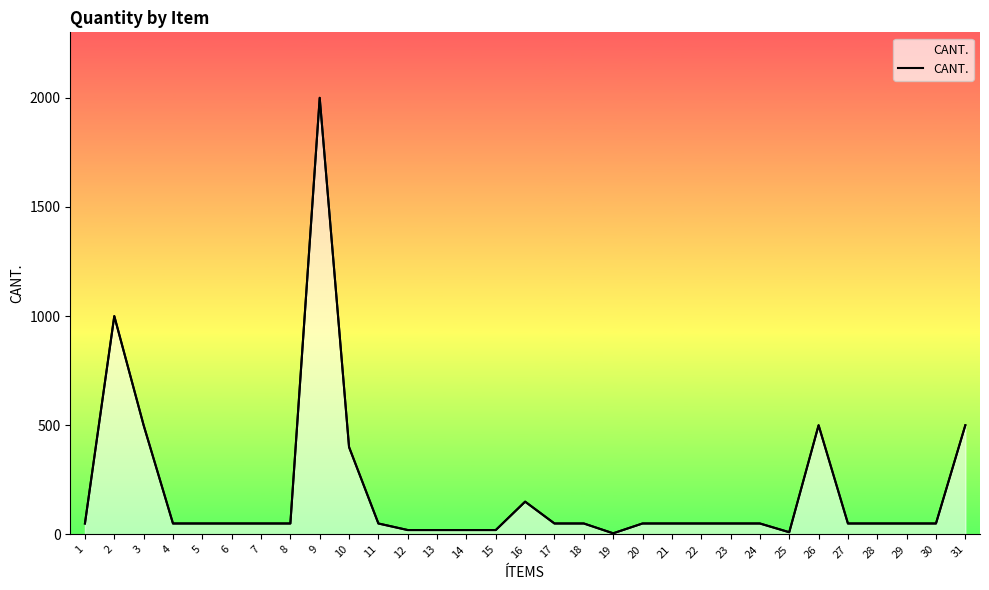

How many points are lower than both their immediate neighbors (excluding endpoints)?

2